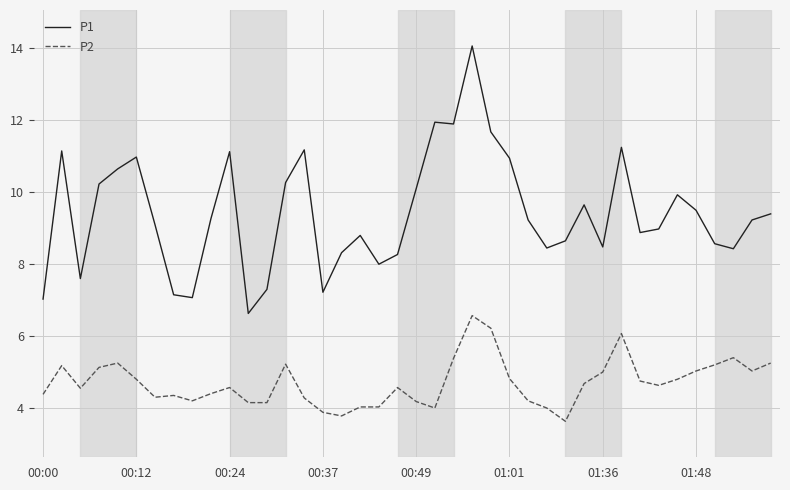

Which series has the widest spread of values?

P1